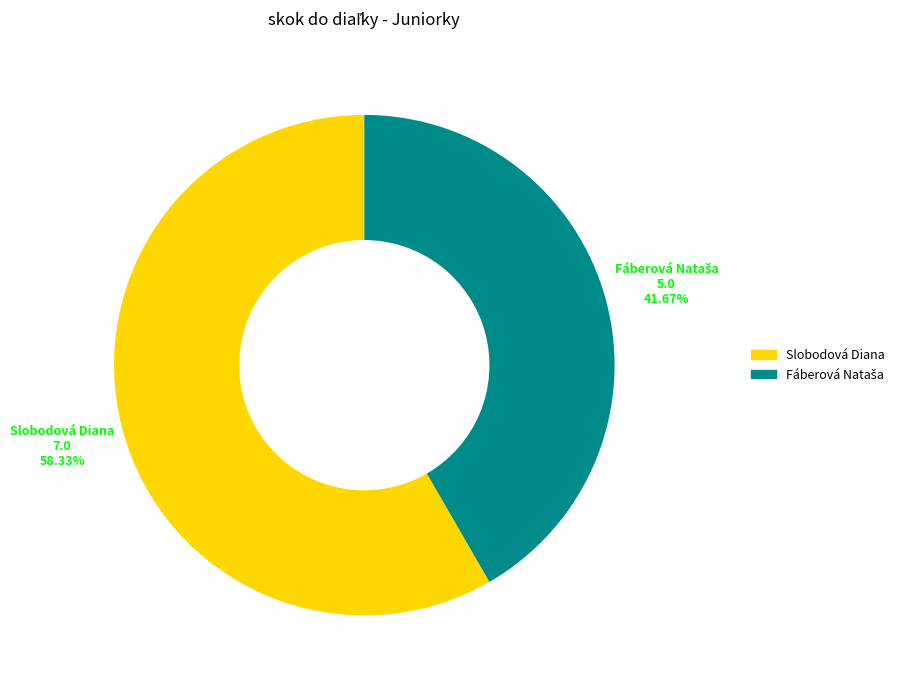

Which slice is the largest?

Slobodová Diana